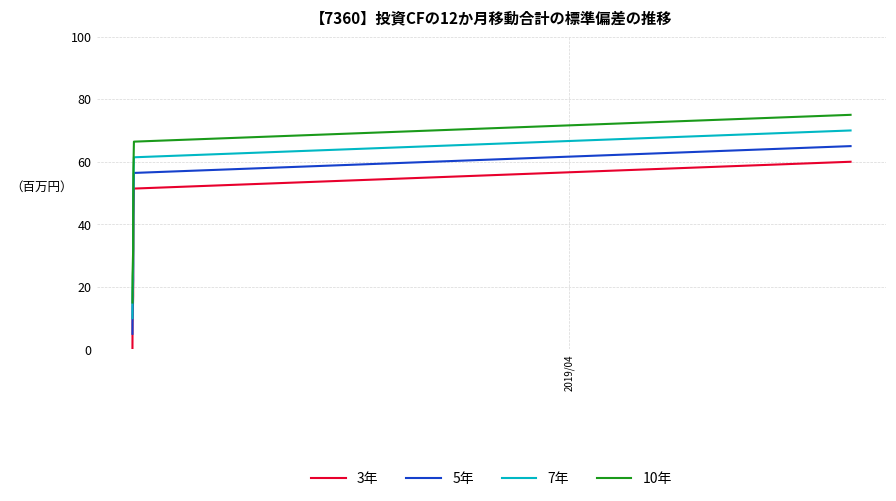

What is the highest value of the 7年 series?

70.0